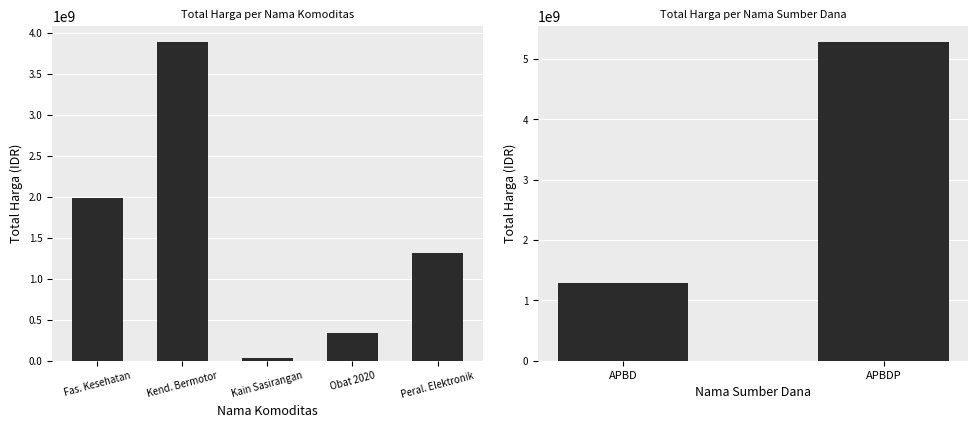

What is the difference between the maximum and minimum values?

3994526390